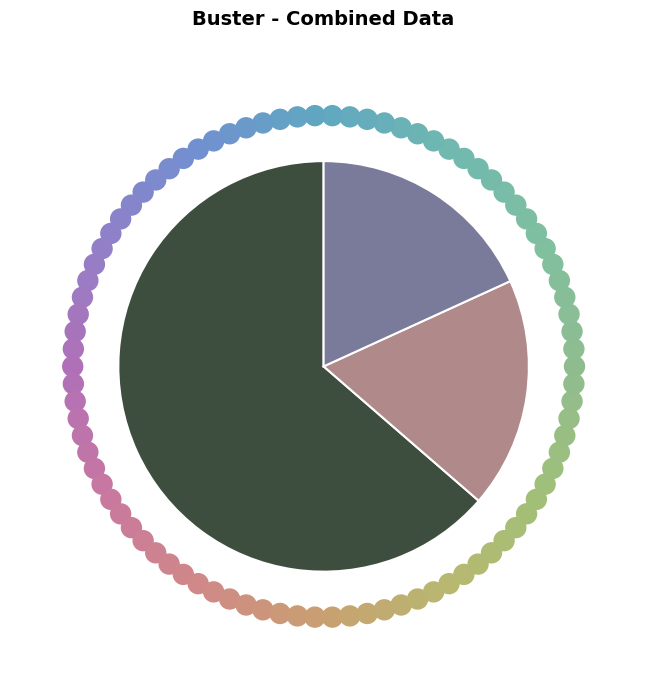

Is there a majority slice in this chart?

Yes